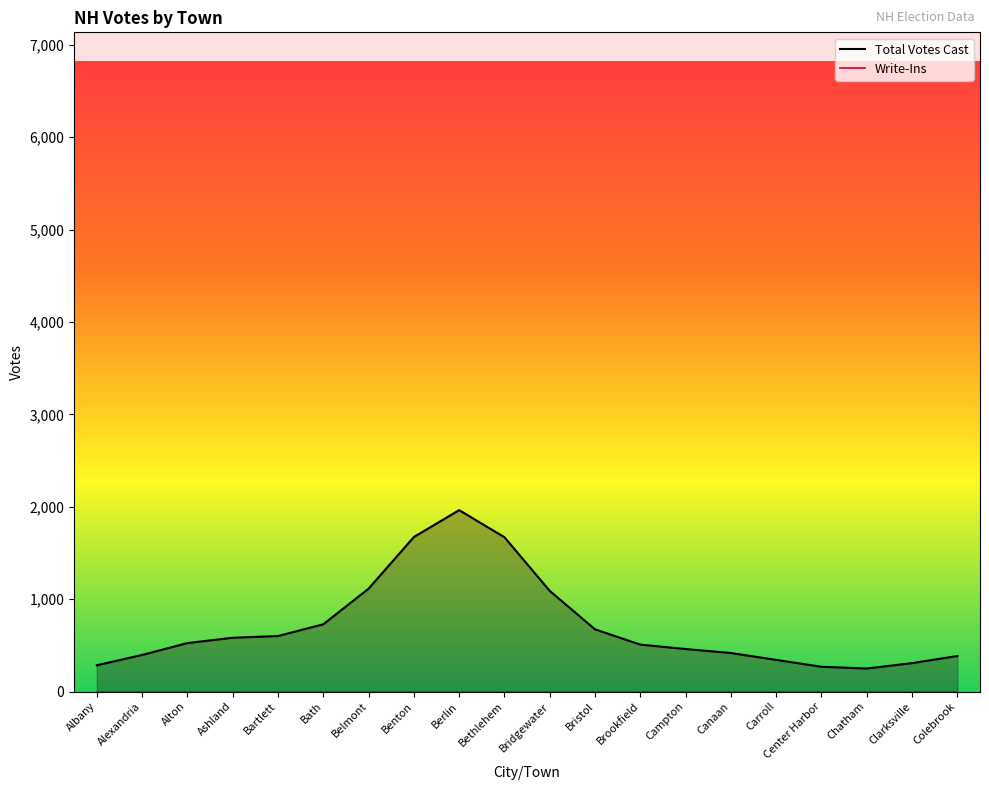

Rank the series by their maximum value, from lowest to highest.

Write-Ins, Total Votes Cast